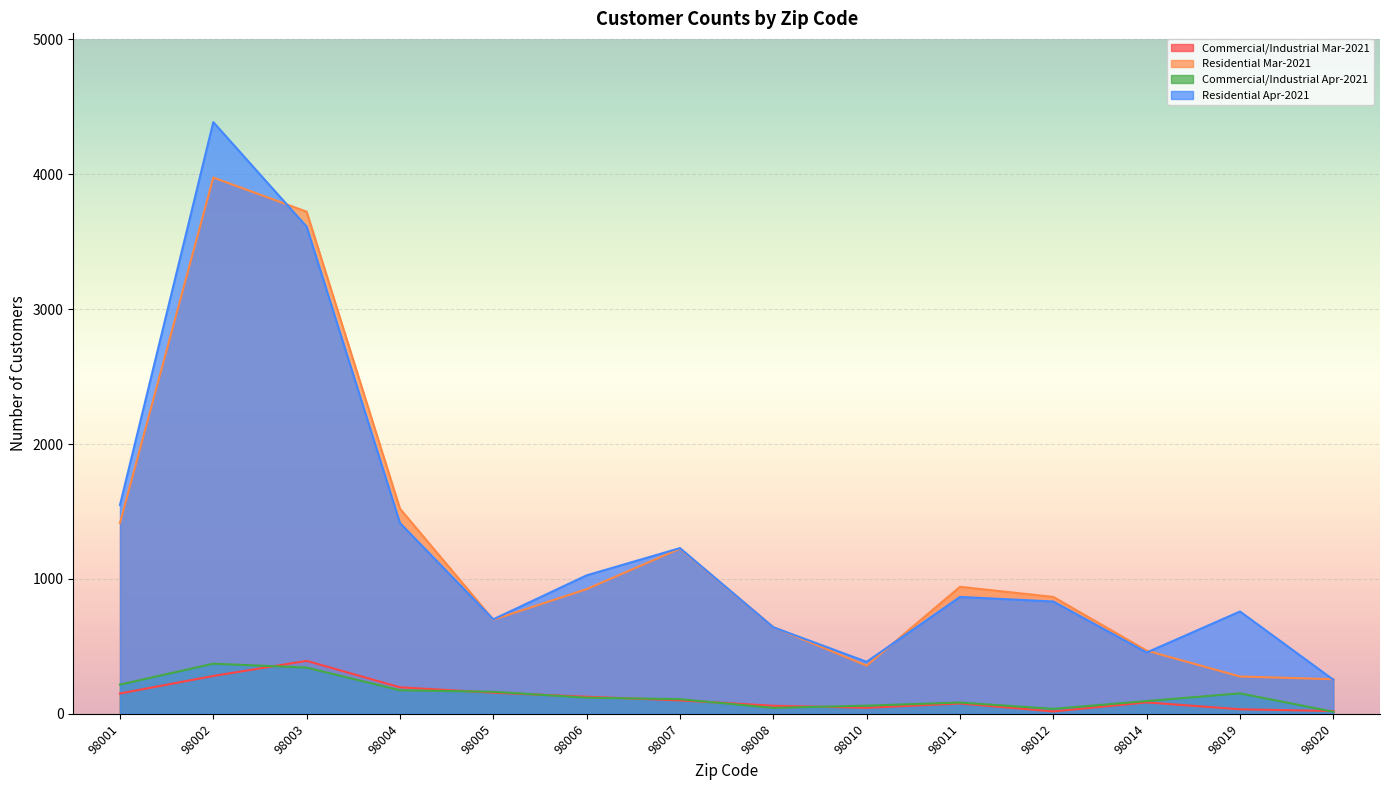

List the labels in order of Commercial/Industrial Mar-2021 value, smallest first.

98012, 98020, 98019, 98010, 98008, 98011, 98014, 98007, 98006, 98001, 98005, 98004, 98002, 98003